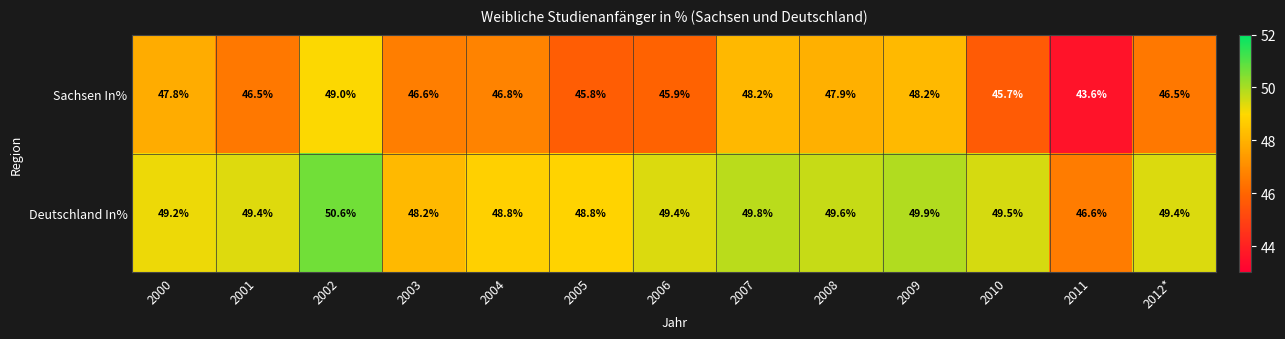

At which label does Deutschland In% first exceed 49?

2000